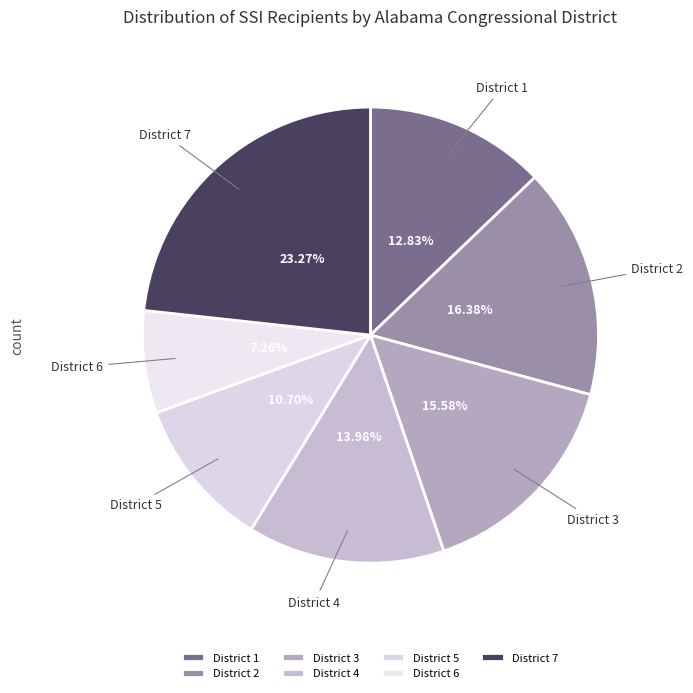

What percentage is NOT represented by District 4?

86.0%